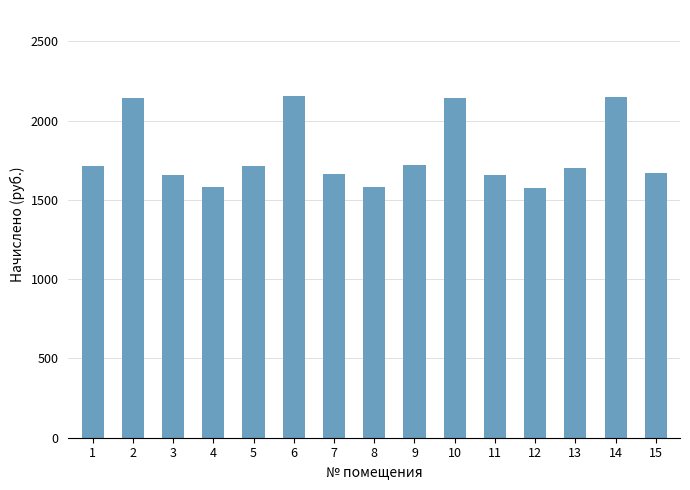

True or false: the data shows 516.8 at 9.

False